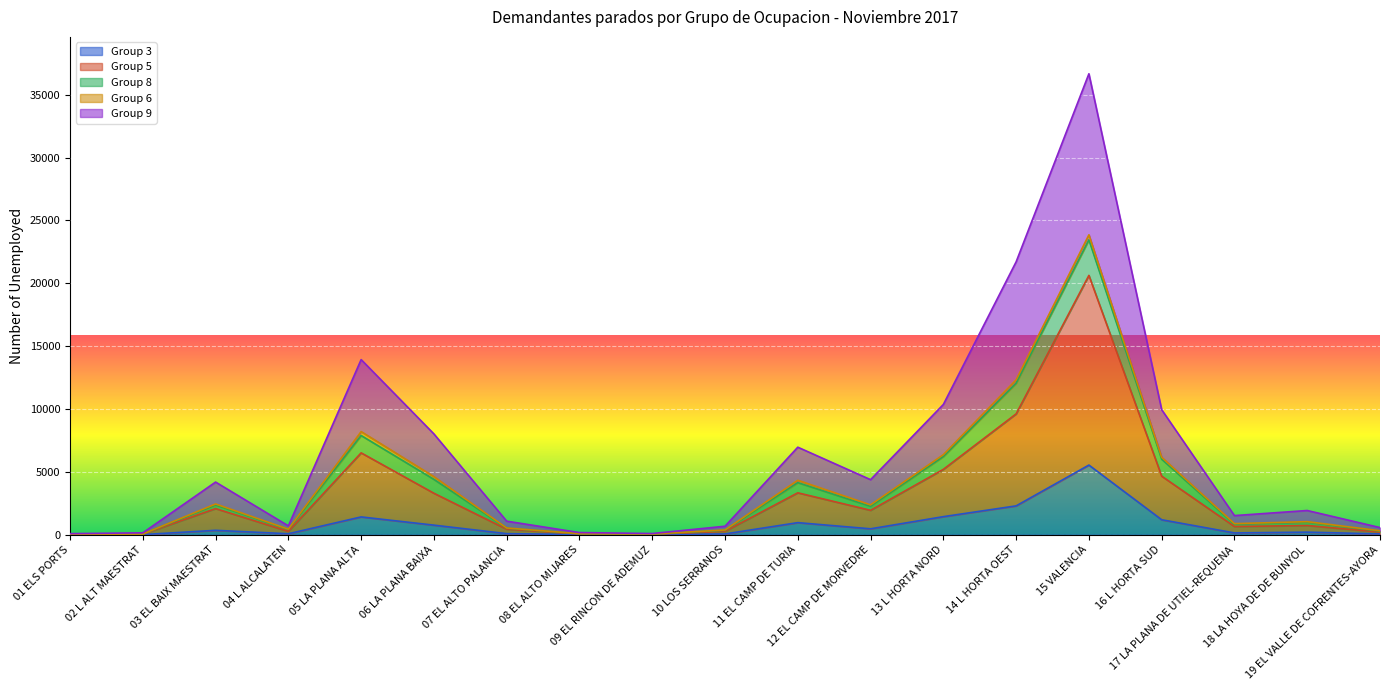

Between 19 EL VALLE DE COFRENTES-AYORA and 08 EL ALTO MIJARES, which is larger?

19 EL VALLE DE COFRENTES-AYORA